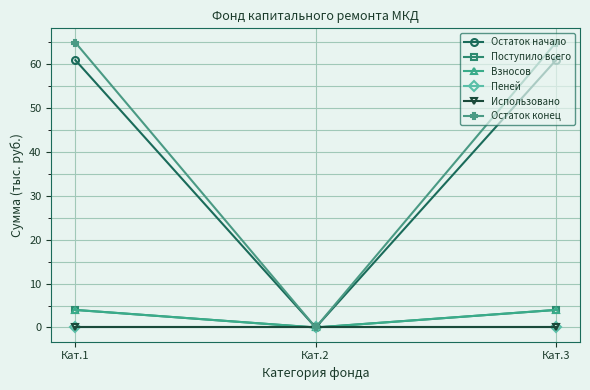

Which label corresponds to the smallest value in the chart?

Кат.2